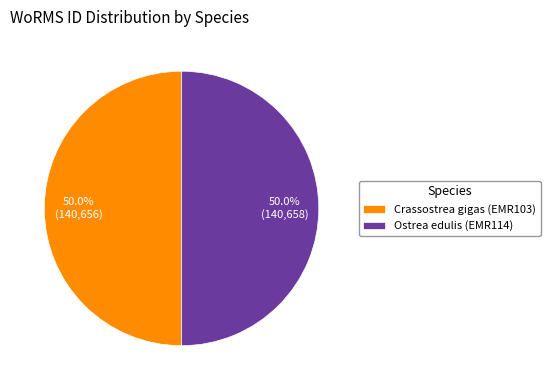

To the nearest percent, what percentage of the pie is Crassostrea gigas (EMR103)?

50%